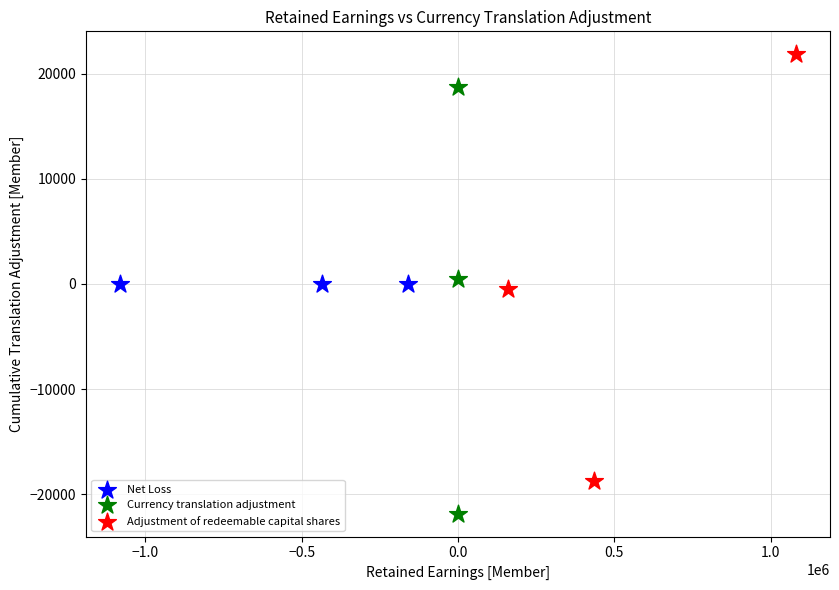

Which series contains the lowest Y value?

Currency translation adjustment